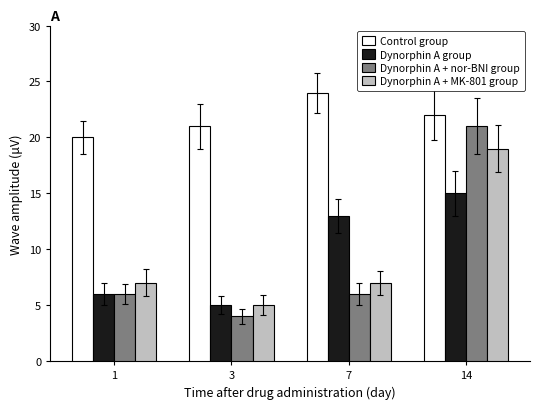

Does the chart contain stacked bars?

No